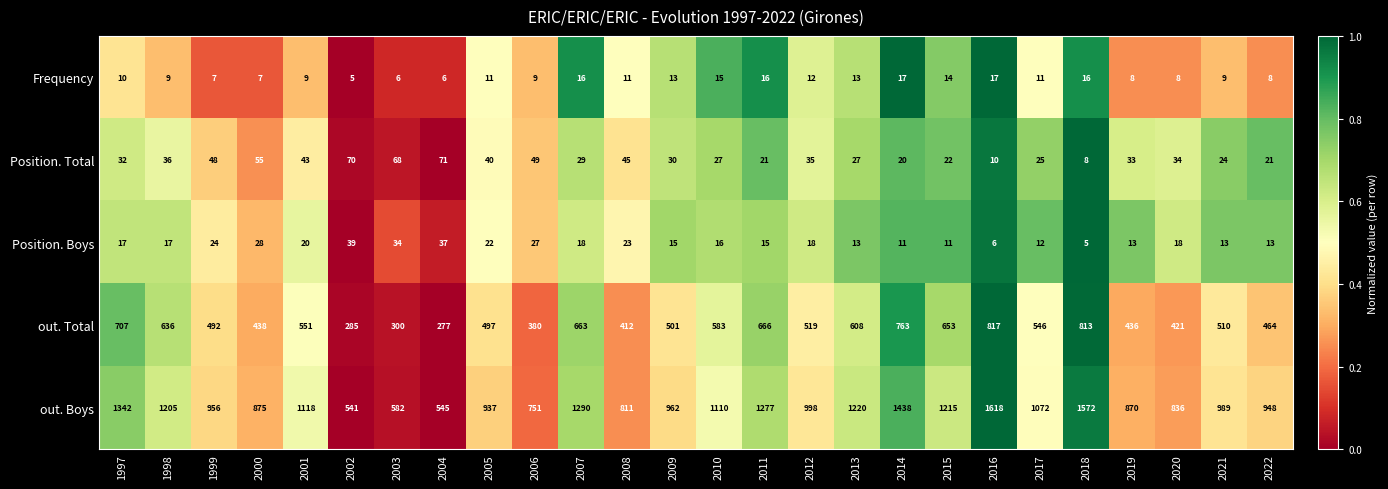

Which series has the largest total across all categories?

out. Boys